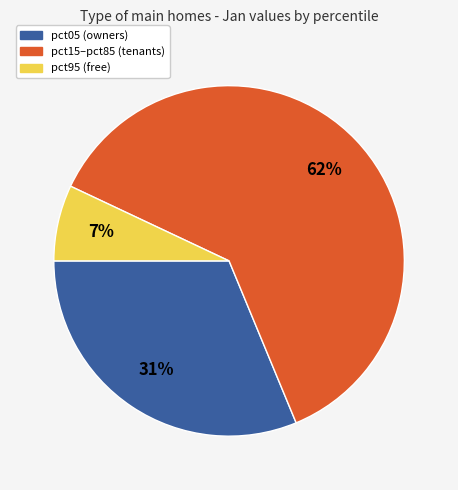

To the nearest percent, what is the average slice percentage?

33%